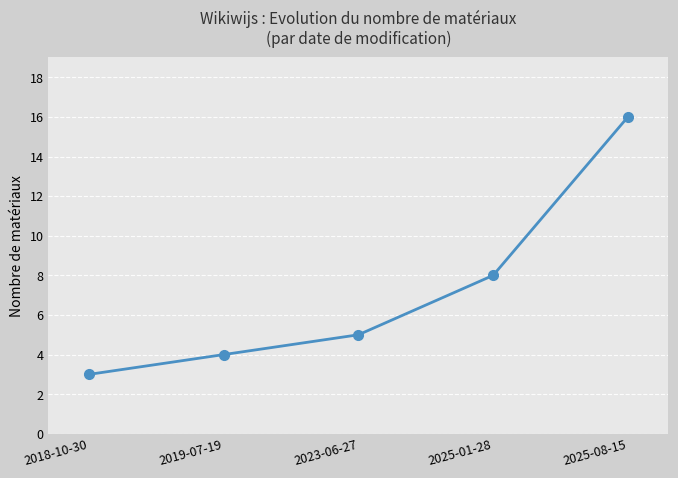

Reading right to left, what are all the values shown in this chart?

16	8	5	4	3